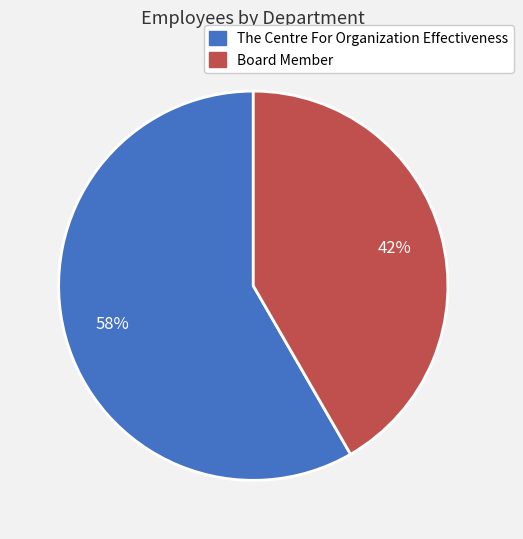

To the nearest percent, what portion does The Centre For Organization Effectiveness represent?

58%